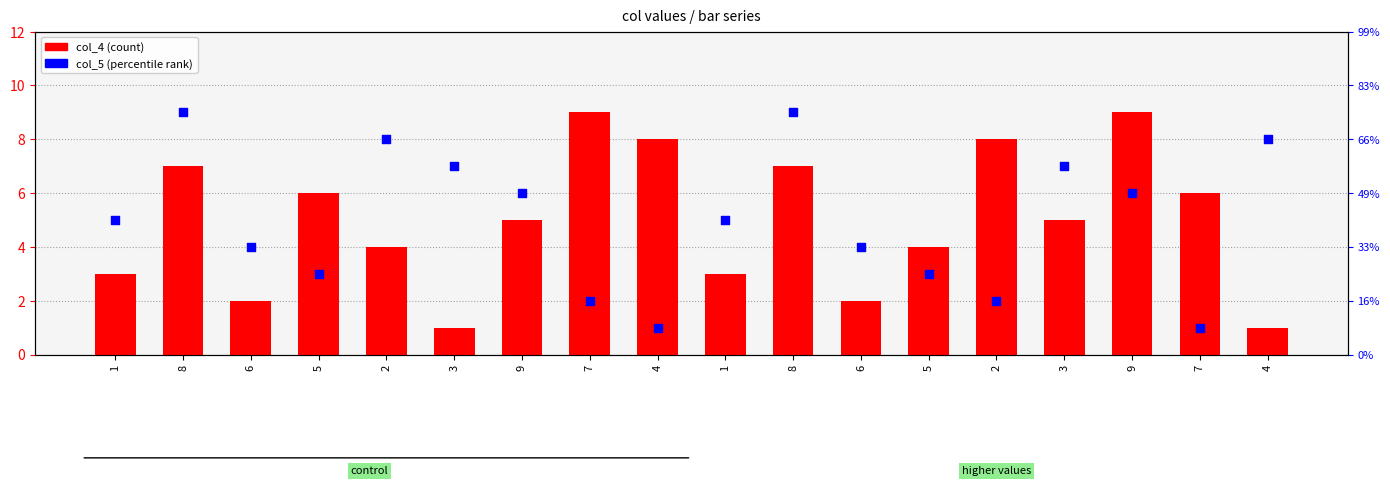

Which series has the widest spread of Y values?

col_4